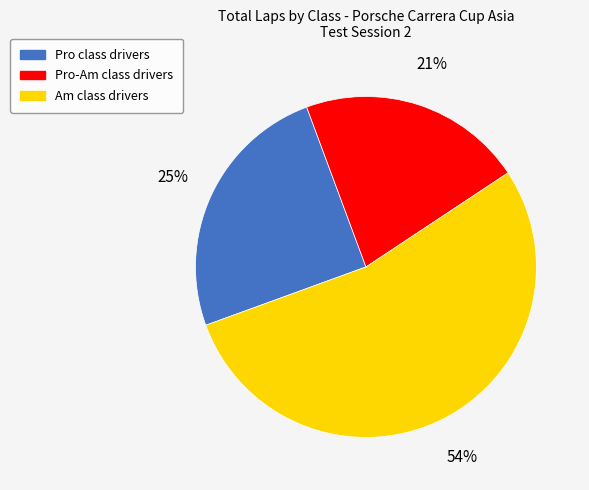

Count the number of slices in the pie.

3